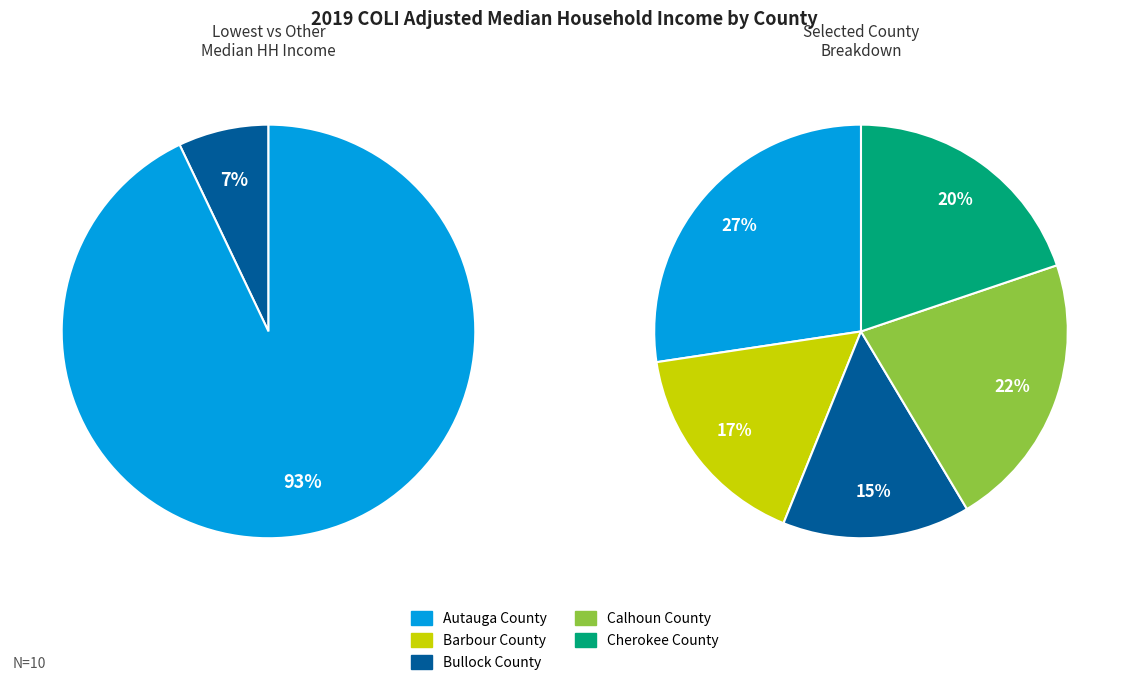

Does Autauga County represent more than half of the total?

No